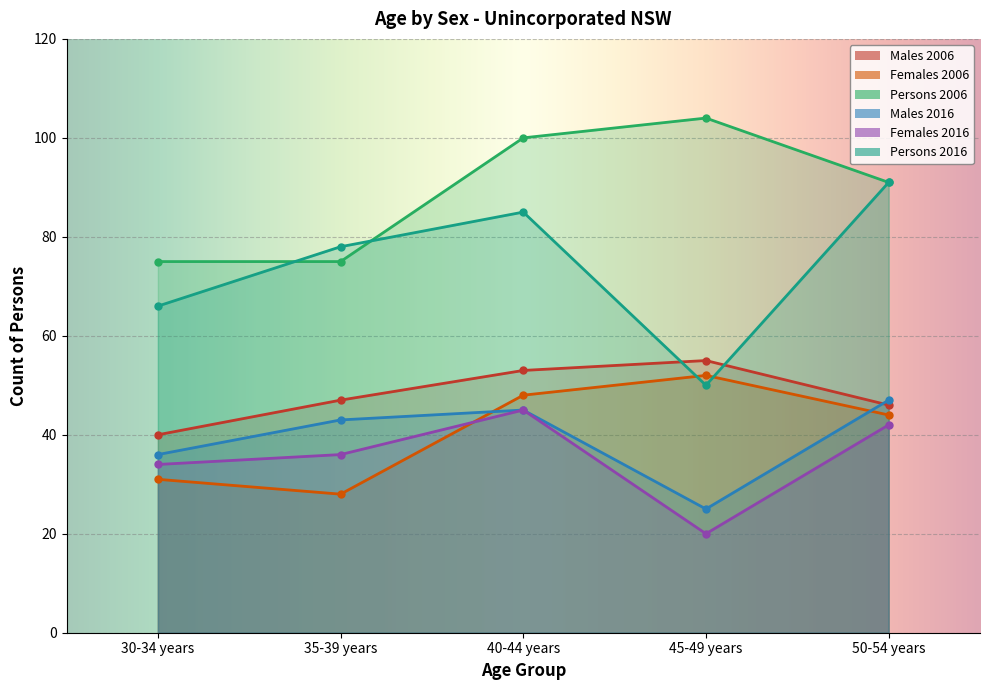

Count the Persons 2006 values in the range 75 to 100.

4